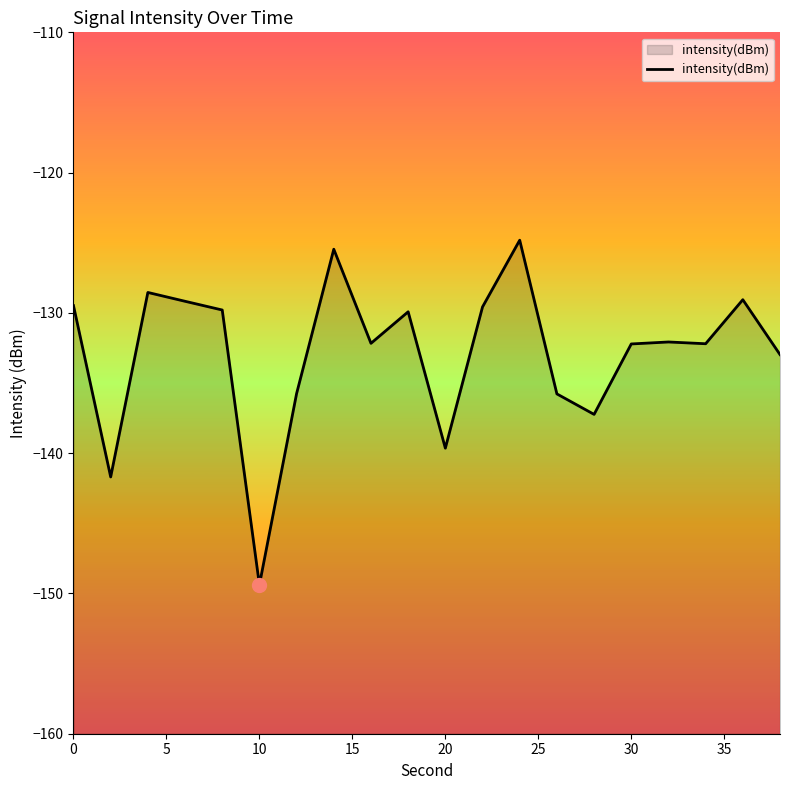

How many lines are shown in the chart?

1